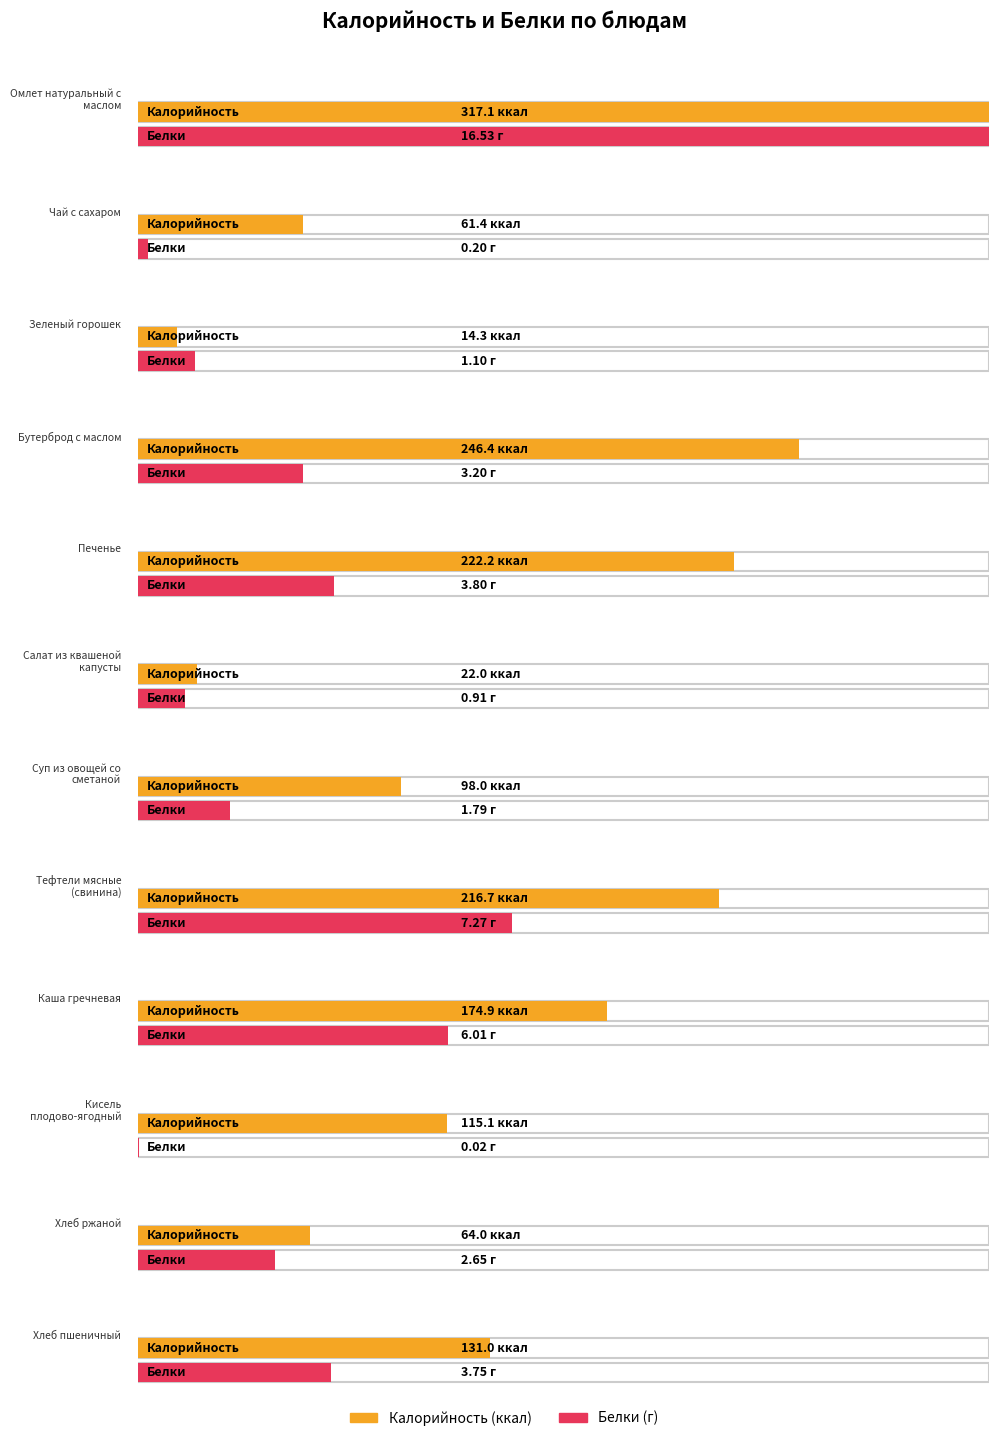

What is the value of the Белки bar at the 1st from the left?

16.5